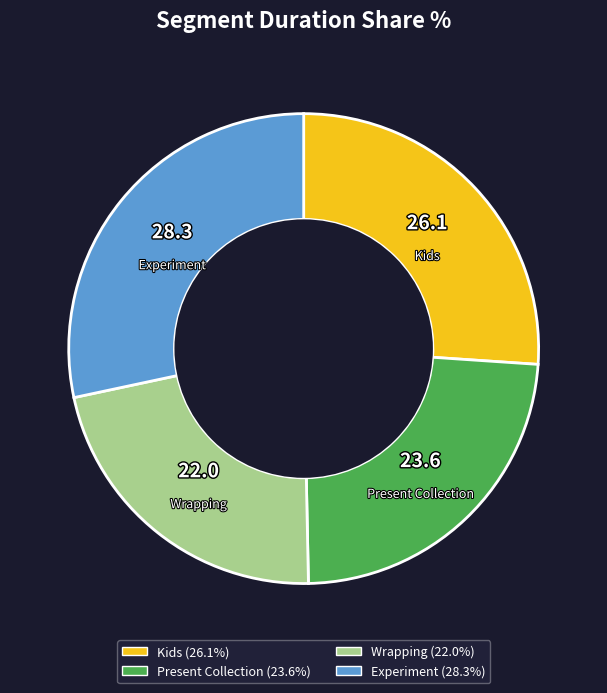

Which category has the biggest portion of the pie?

Experiment